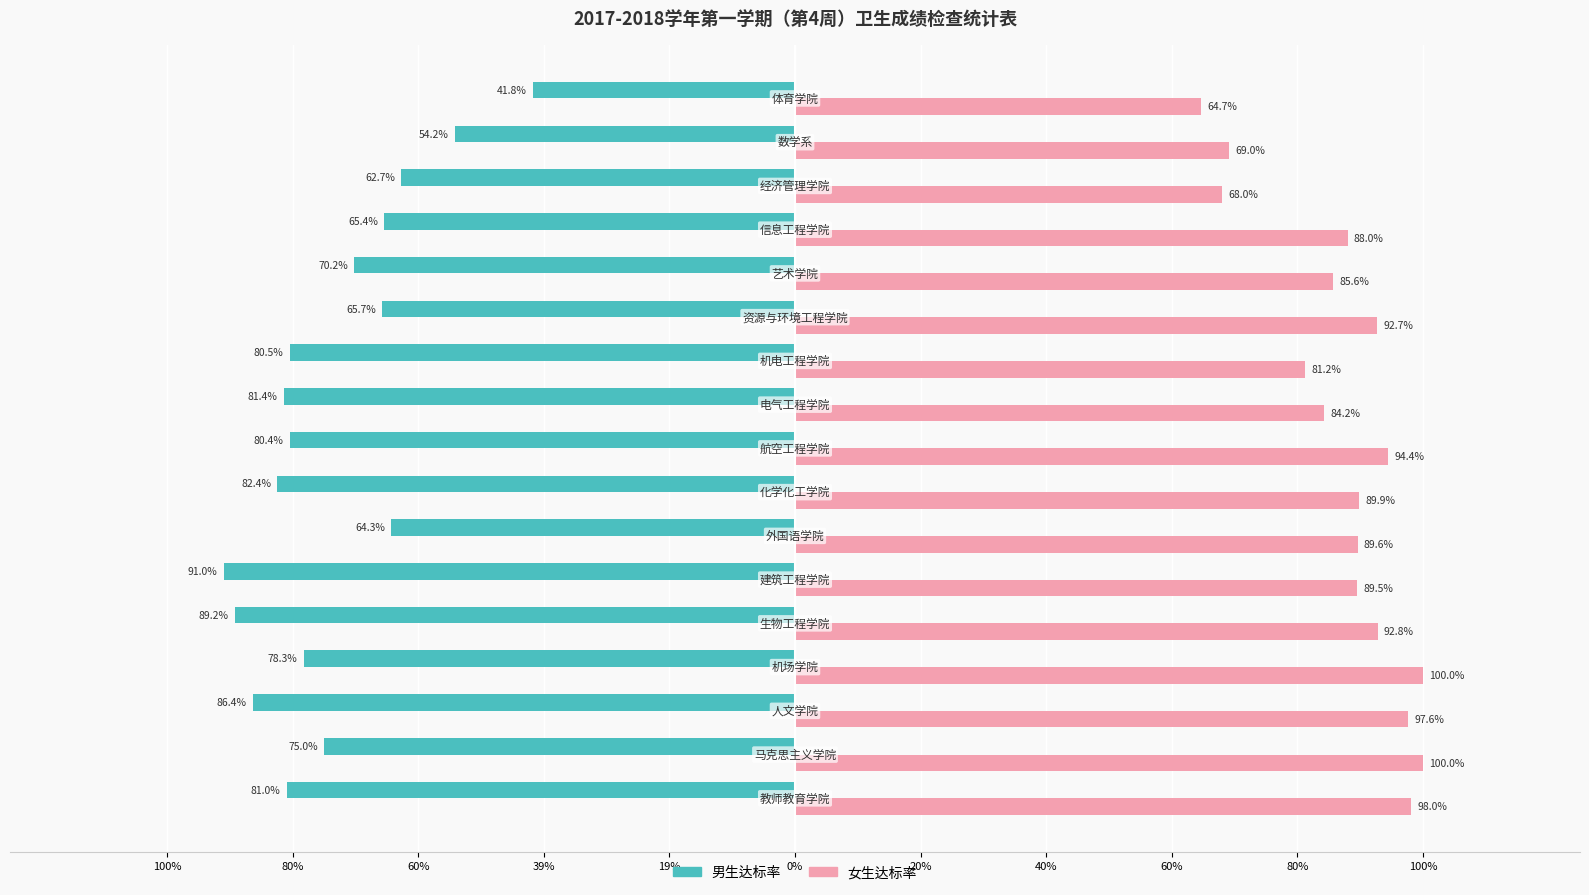

What is the lowest value of the 女生达标率 series?

0.6